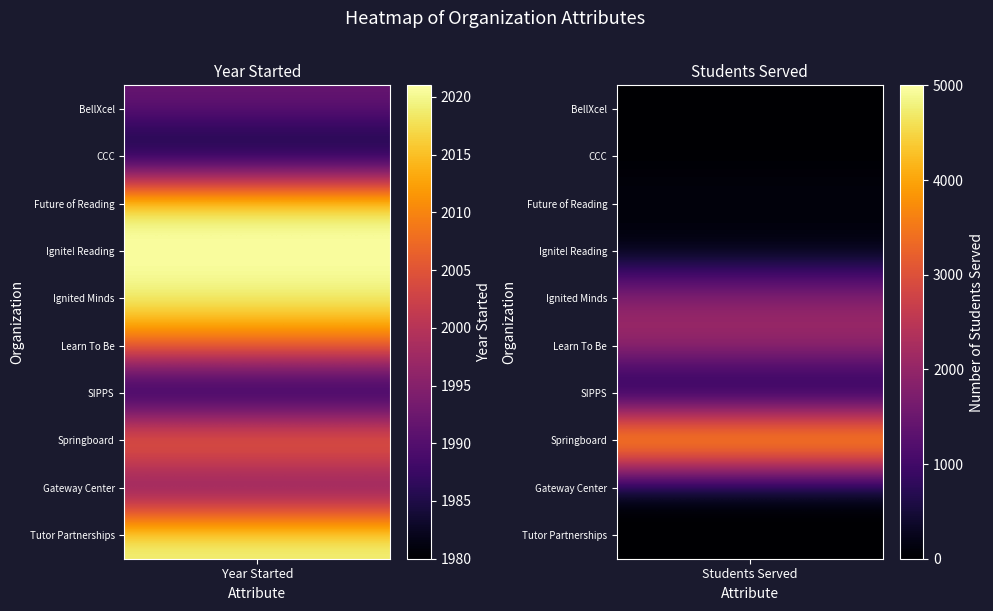

The value of Number of Students Served at Ignited Minds is 2000. True or false?

True